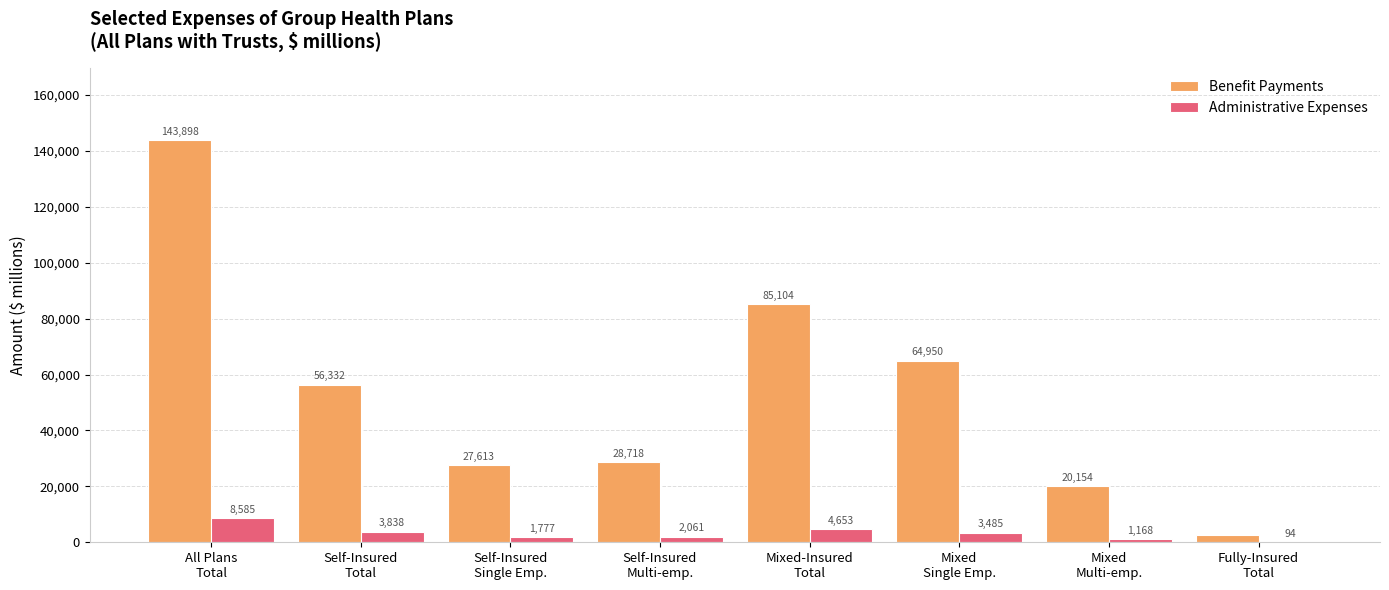

What are all the series names shown in the legend?

Benefit Payments, Administrative Expenses